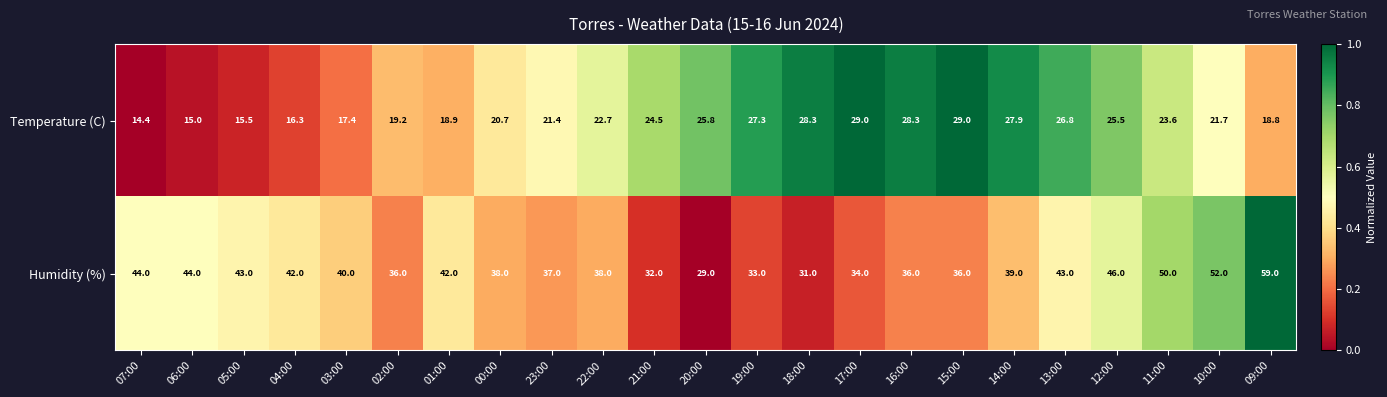

What value does the Temperature (C) series have at 02:00?

19.2